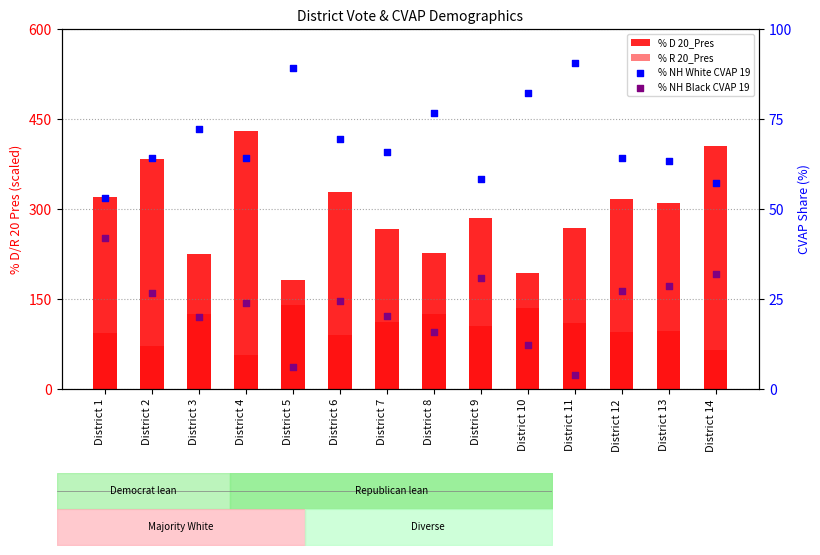

Which series contains the highest Y value?

% D 20_Pres